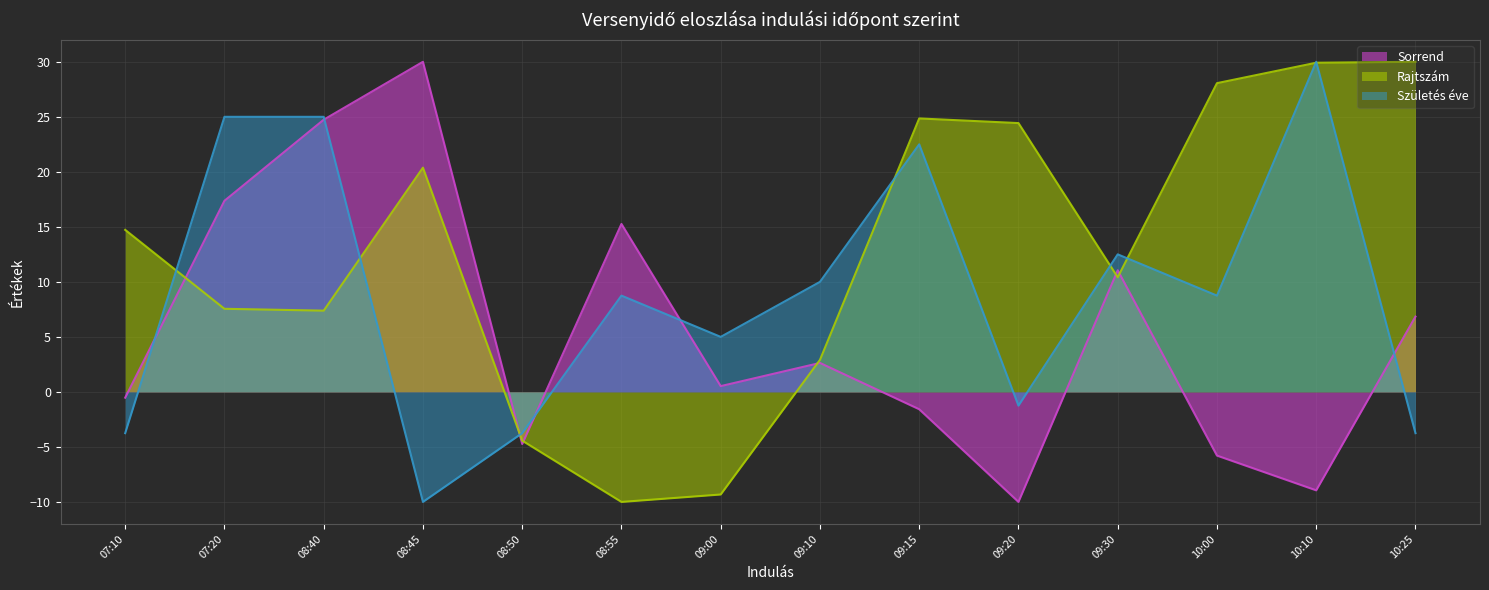

Where is the first local minimum for Születés éve?

08:45